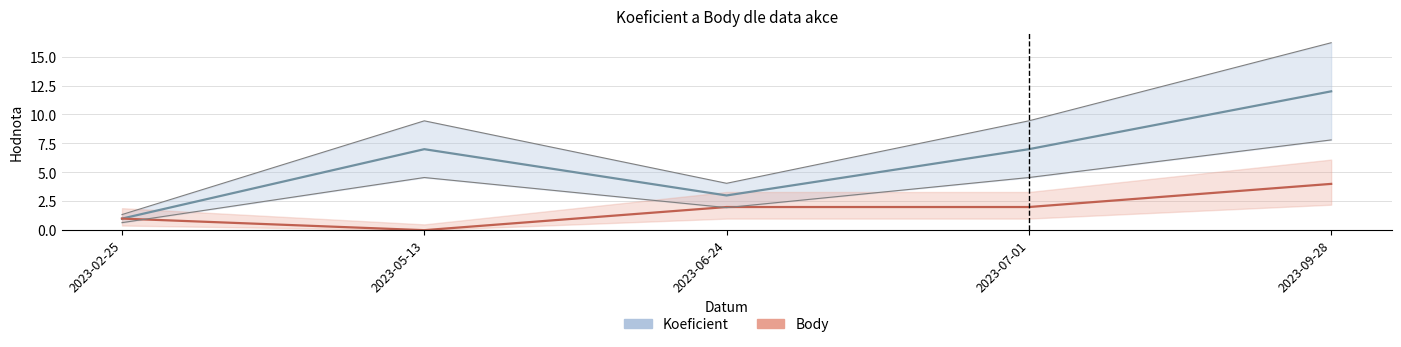

What is the label of the 5th point from the left?

2023-09-28